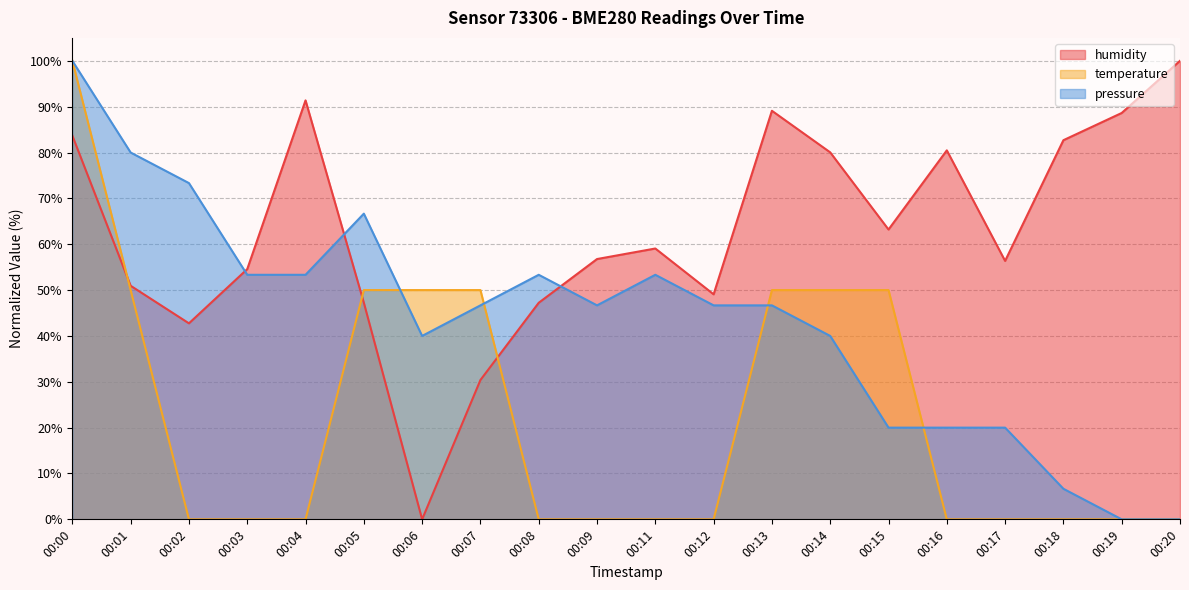

The value of pressure at 00:01 is 31.3. True or false?

False